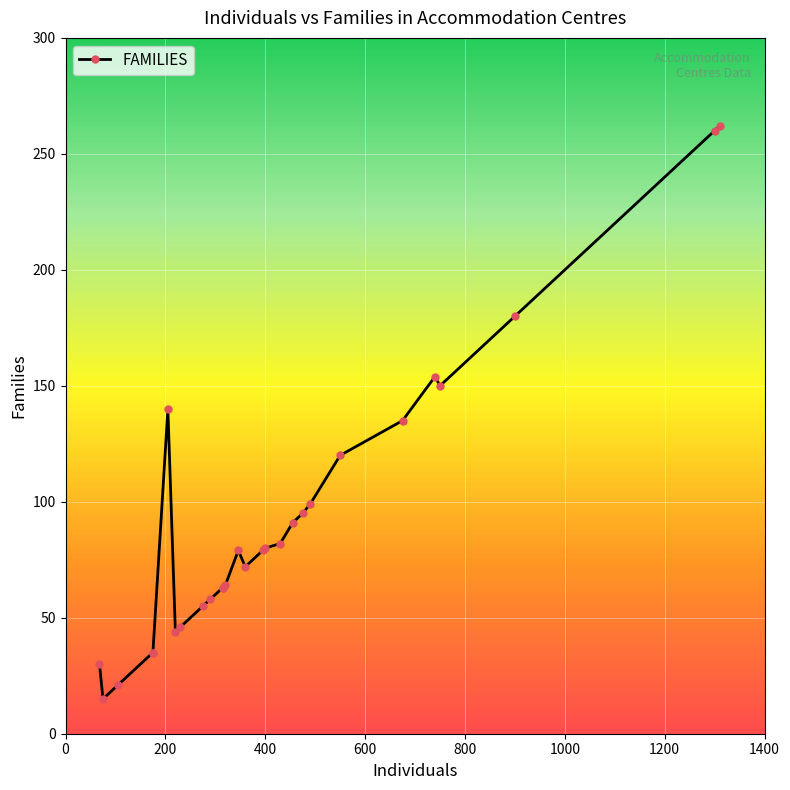

List the labels in order of value, smallest first.

75, 105, 68, 175, 175, 220, 230, 275, 290, 315, 315, 320, 360, 346, 395, 400, 430, 455, 475, 490, 550, 675, 205, 750, 740, 900, 1300, 1310